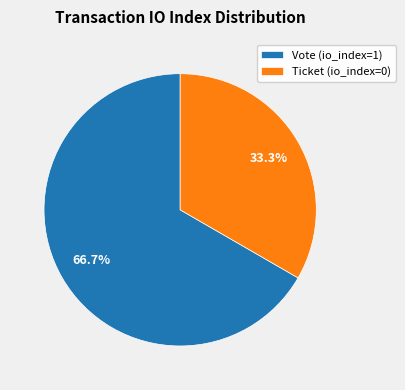

What is the majority slice?

Vote (io_index=1)